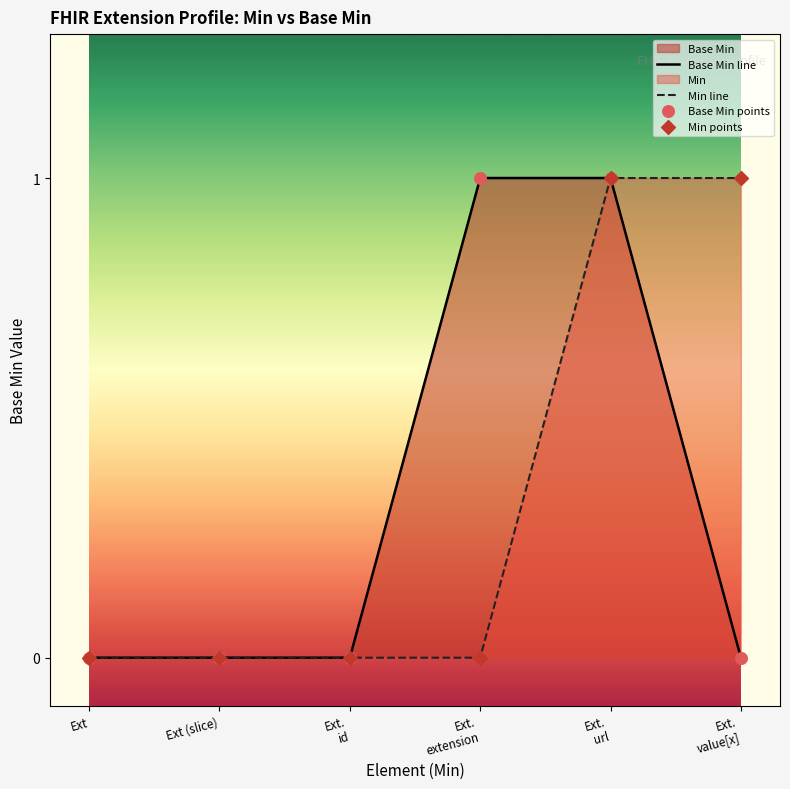

Which series has the widest spread of Y values?

Base Min line